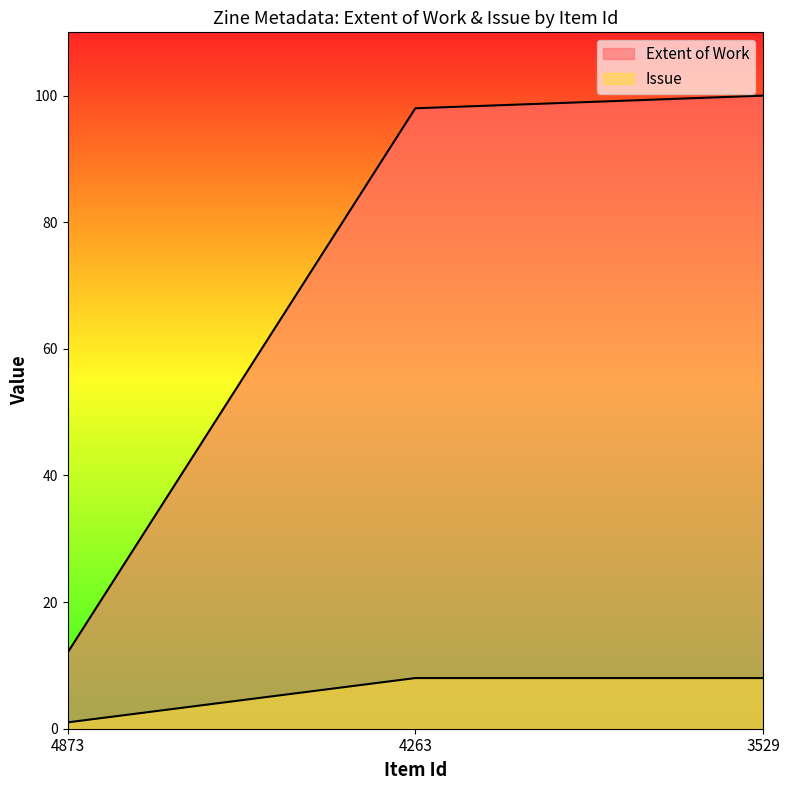

Rank the series by their maximum value, from lowest to highest.

Issue, Extent of Work